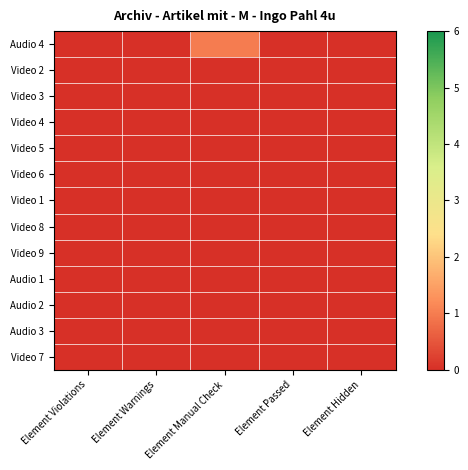

At Element Passed, list the series in order from smallest to largest.

Audio 4, Video 2, Video 3, Video 4, Video 5, Video 6, Video 1, Video 8, Video 9, Audio 1, Audio 2, Audio 3, Video 7